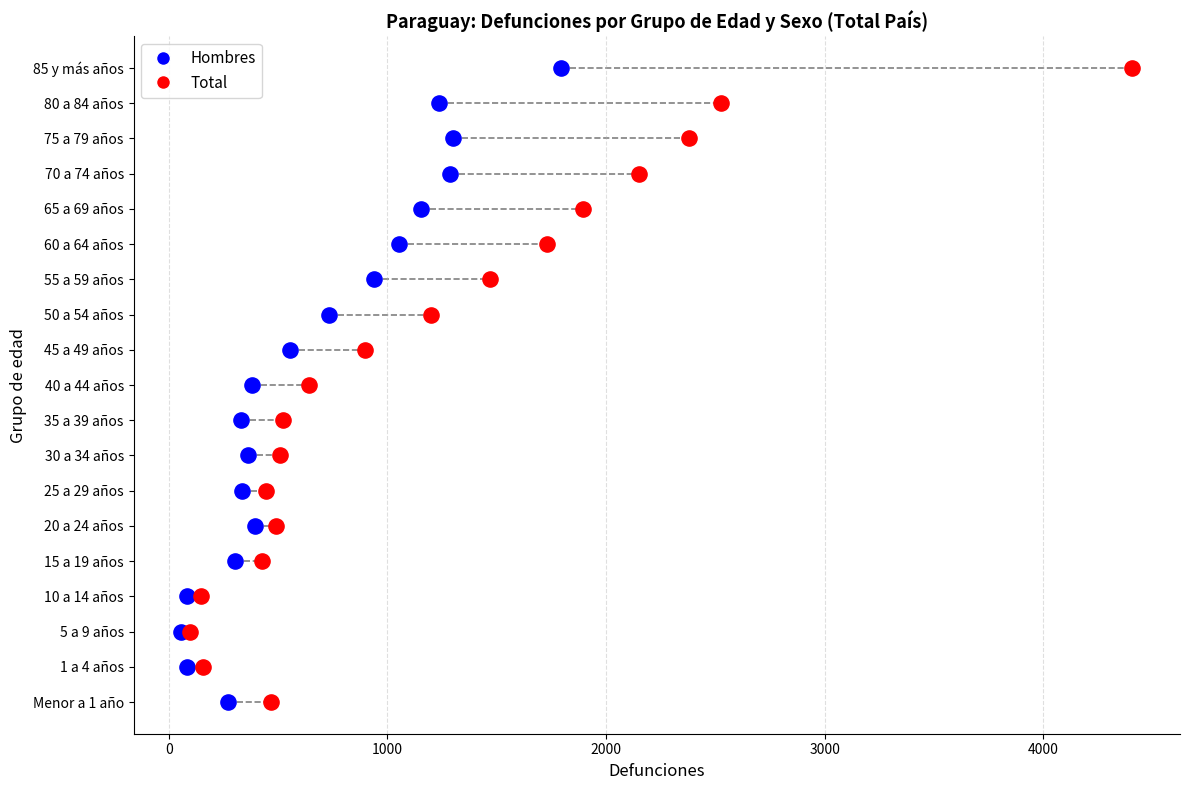

What are all the series names shown in the legend?

Hombres, Total